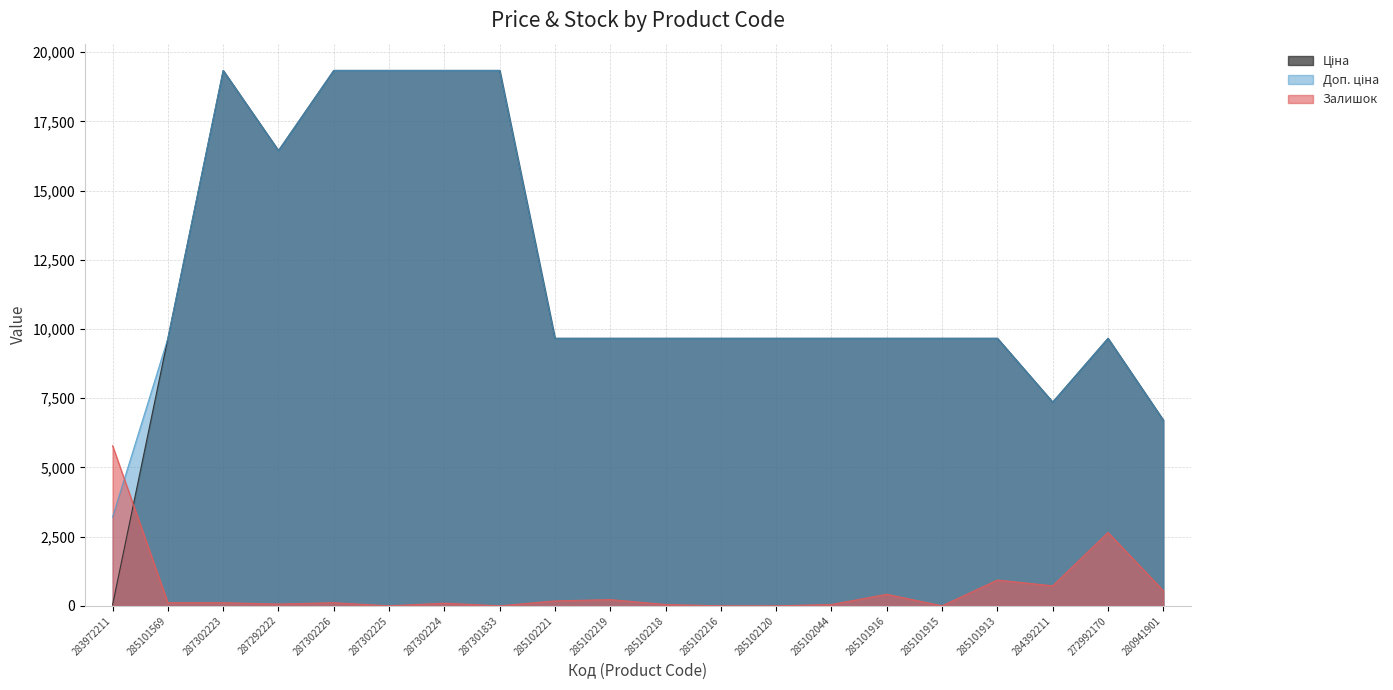

Reading left to right, transcribe all the data shown in this chart.

Ціна: 32.0	9664.7	19343.1	16448.2	19343.1	19343.1	19343.1	19343.1	9664.7	9664.7	9664.7	9664.7	9664.7	9664.7	9664.7	9664.7	9664.7	7360.2	9664.7	6710.2
Доп. ціна: 3205.0	9664.7	19343.1	16448.2	19343.1	19343.1	19343.1	19343.1	9664.7	9664.7	9664.7	9664.7	9664.7	9664.7	9664.7	9664.7	9664.7	7360.2	9664.7	6710.2
Залишок: 5786.8	112.5	112.5	64.3	112.5	0.0	96.4	0.0	176.8	225.0	48.2	0.0	0.0	48.2	417.9	0.0	932.3	723.4	2652.3	546.5